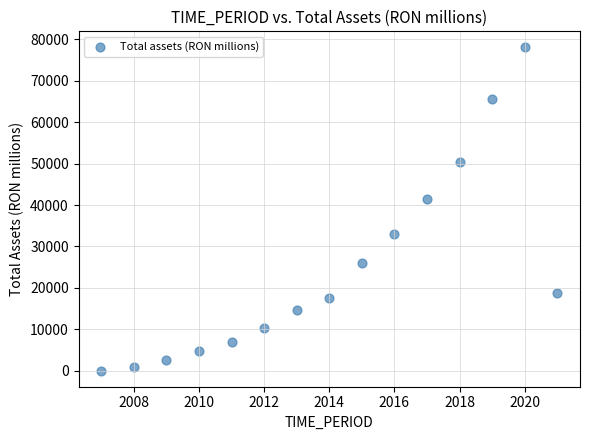

What Y value in the scatter plot is closest to 39043?

41565.0